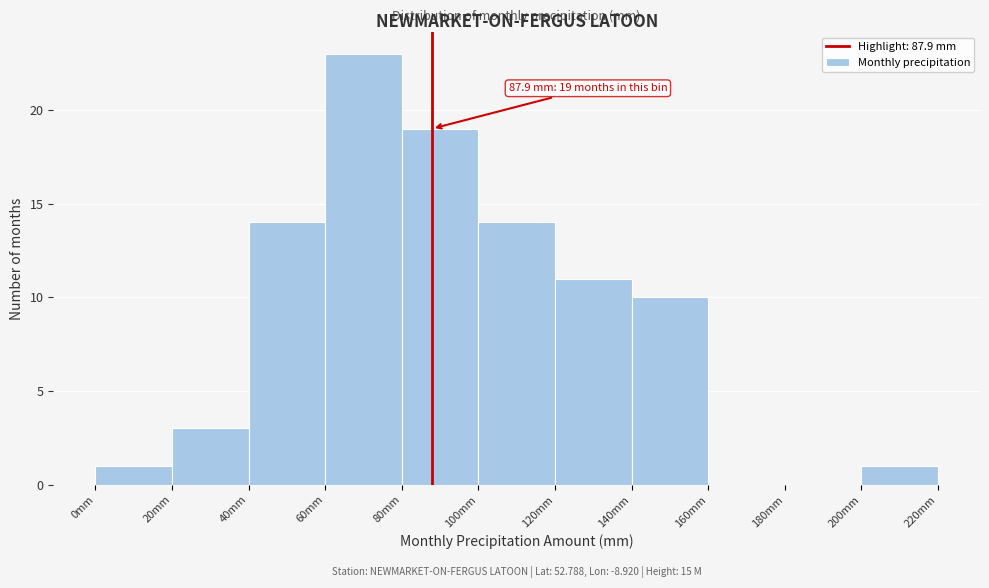

Over which range of the x-axis is the bar tallest?

60 to 80